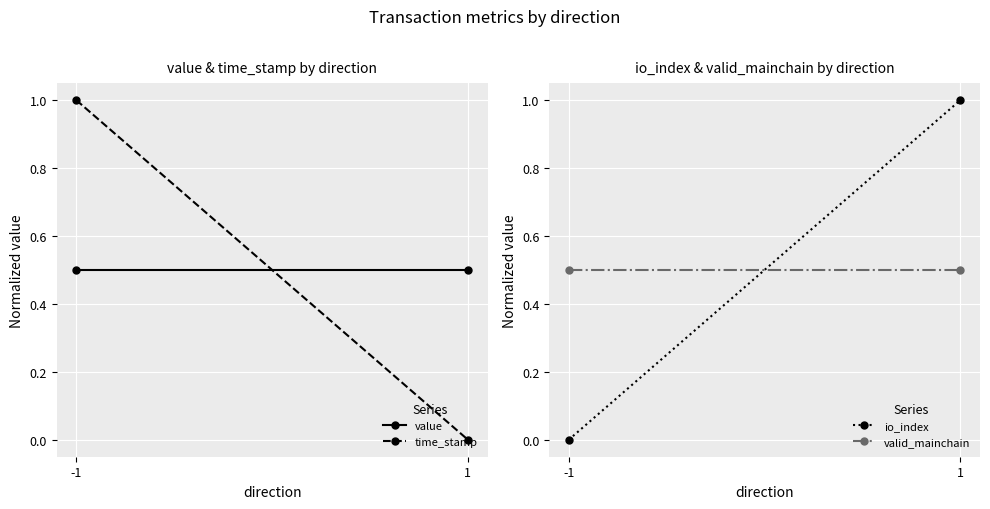

What is the greatest value displayed?

1.0